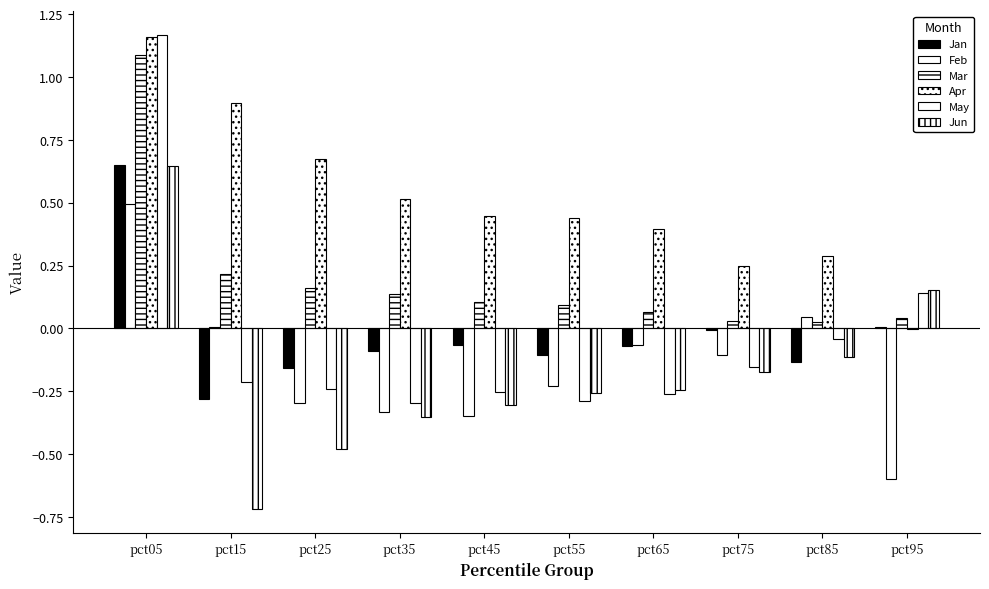

What is the sum of all Jun values?

-1.8